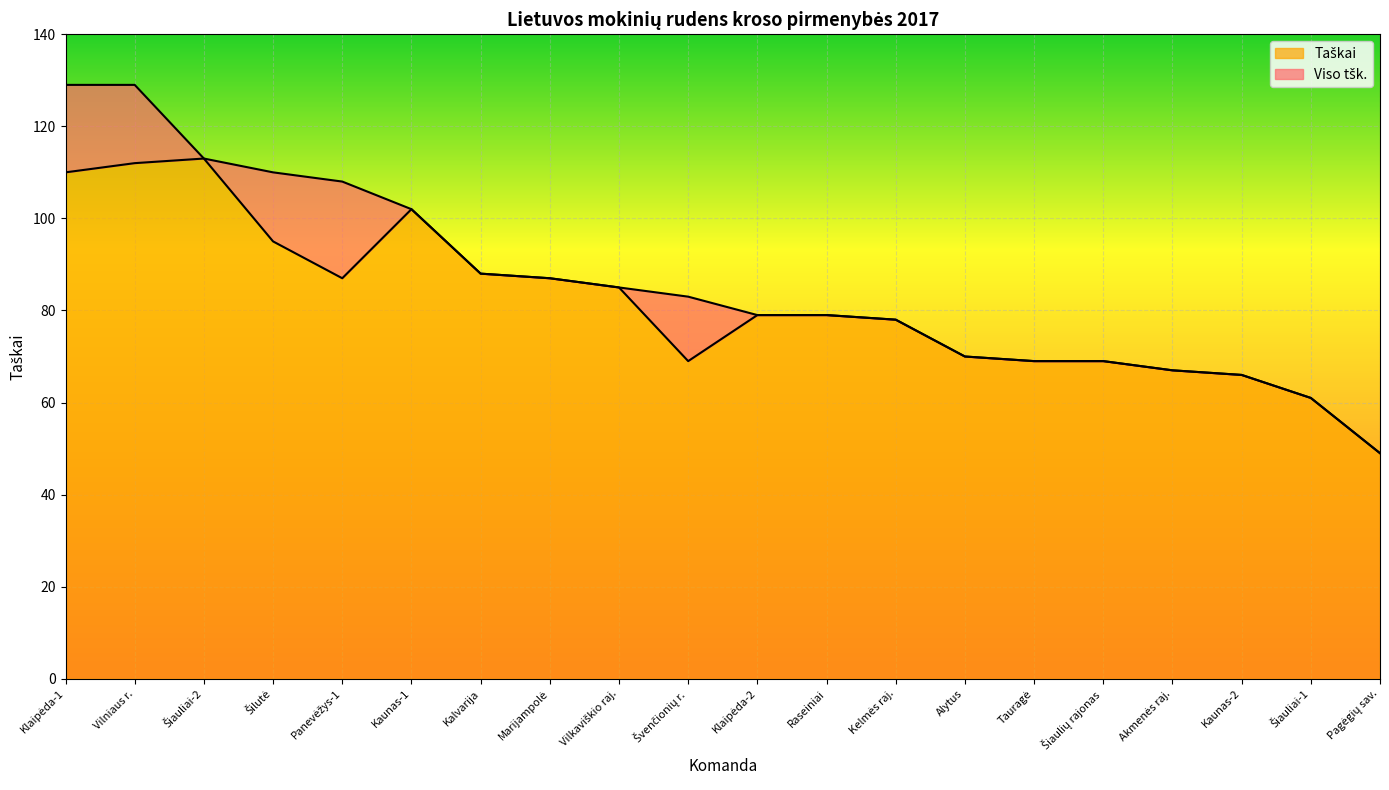

At how many categories does at least one series exceed 118?

2